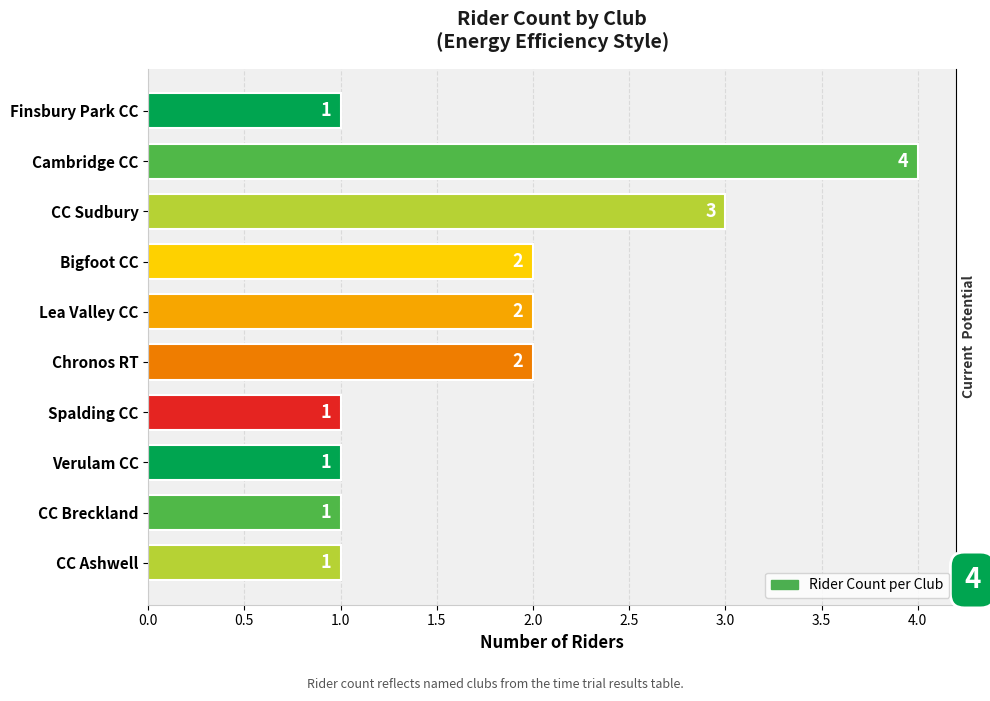

True or false: the data shows 2 at Lea Valley CC.

True